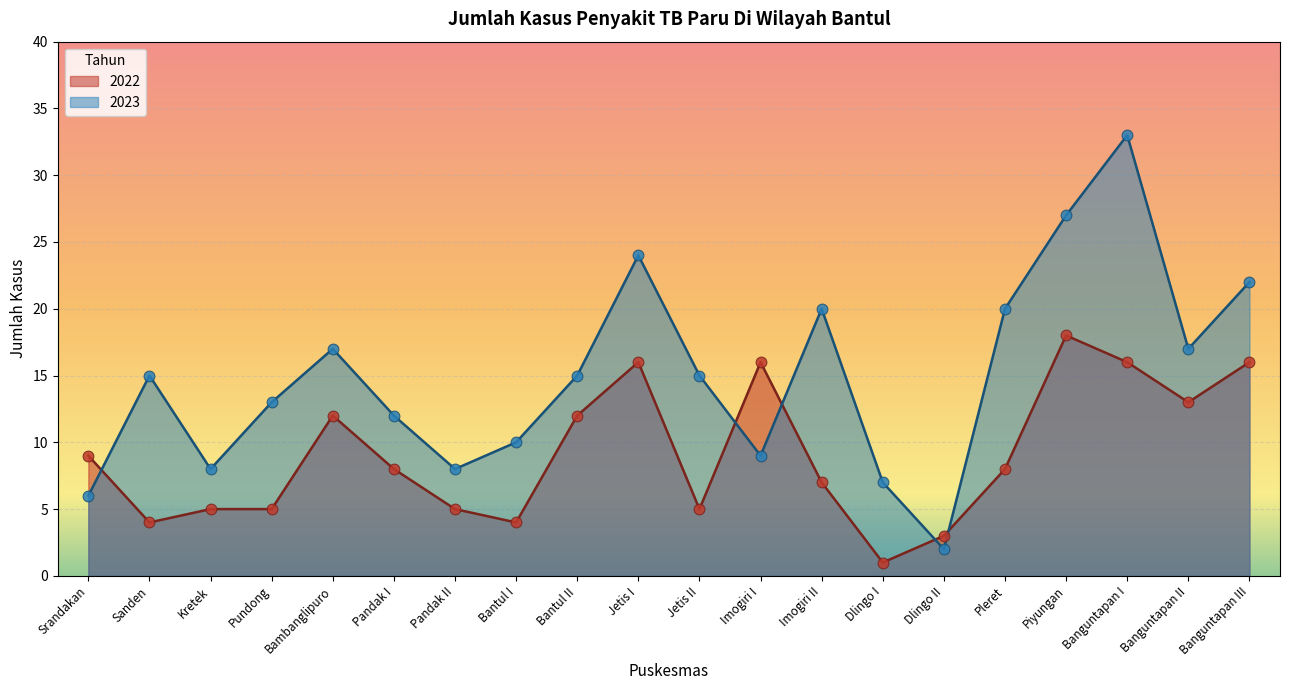

At how many categories does at least one series exceed 29?

1